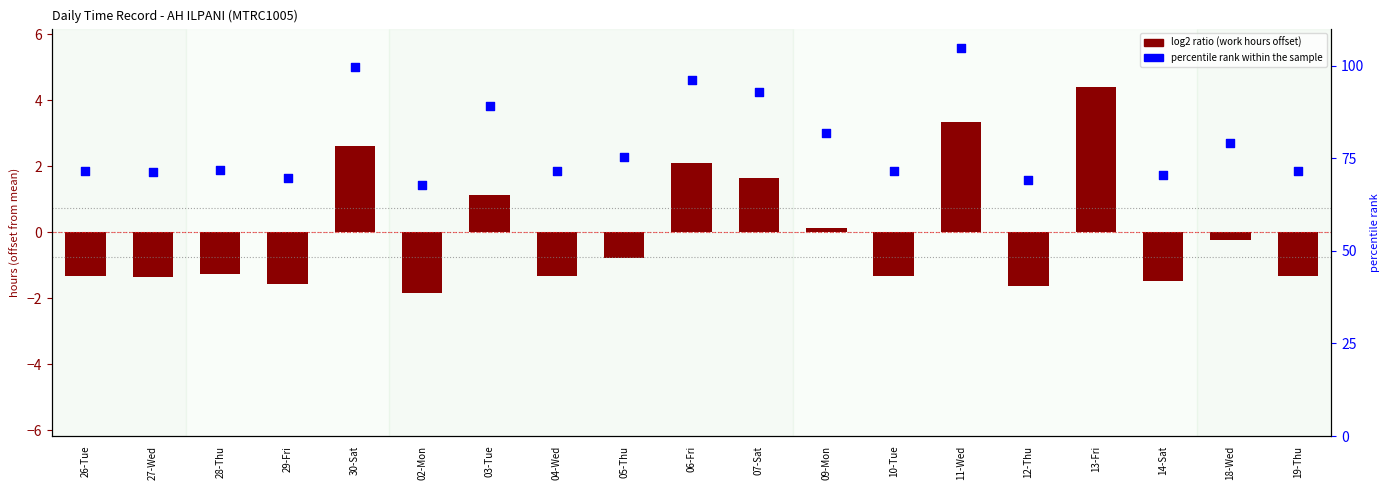

At how many categories does at least one series exceed 51?

19